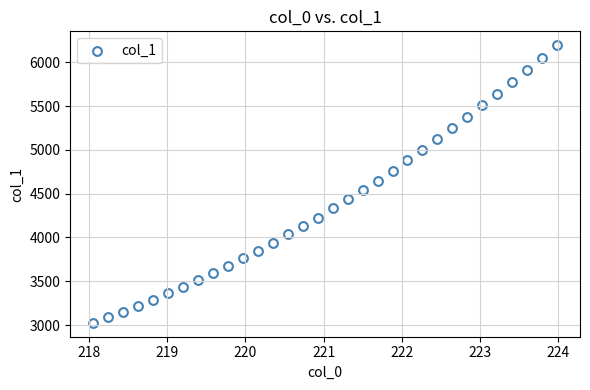

What is the range of X values (max minus min)?

5.9